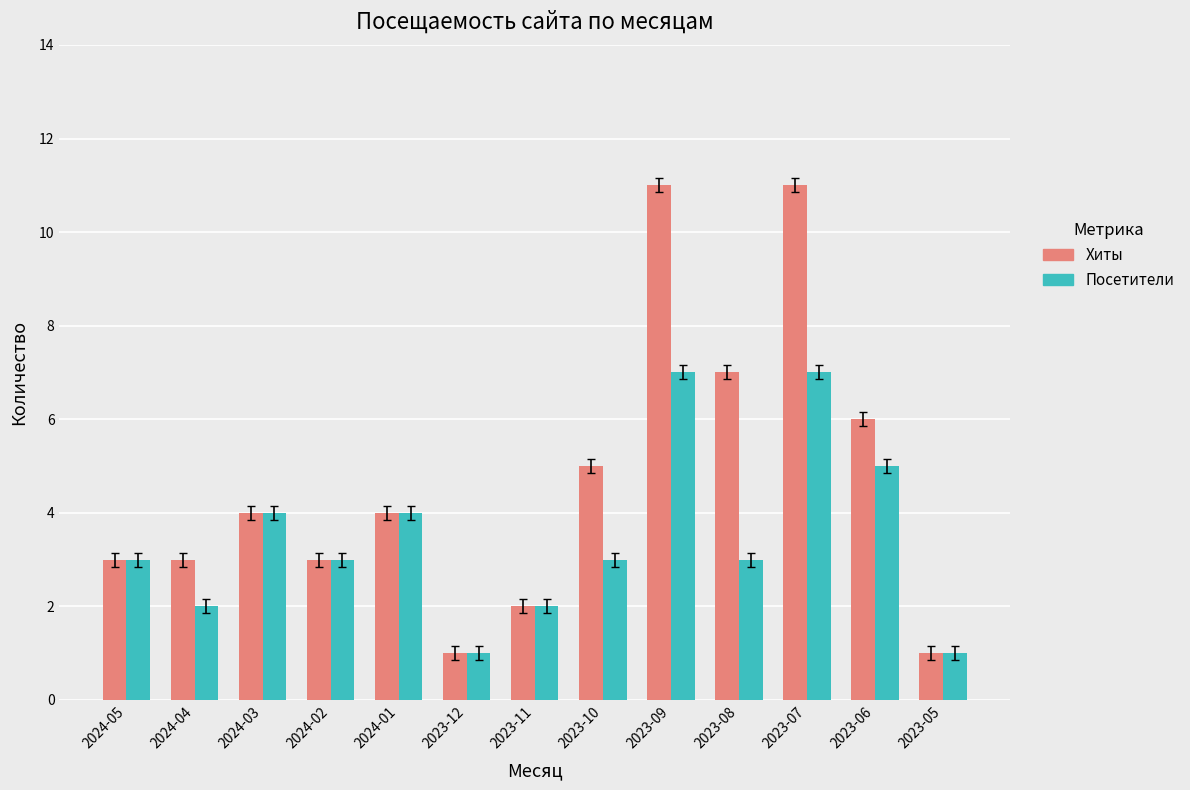

What is the maximum value shown in the chart?

11